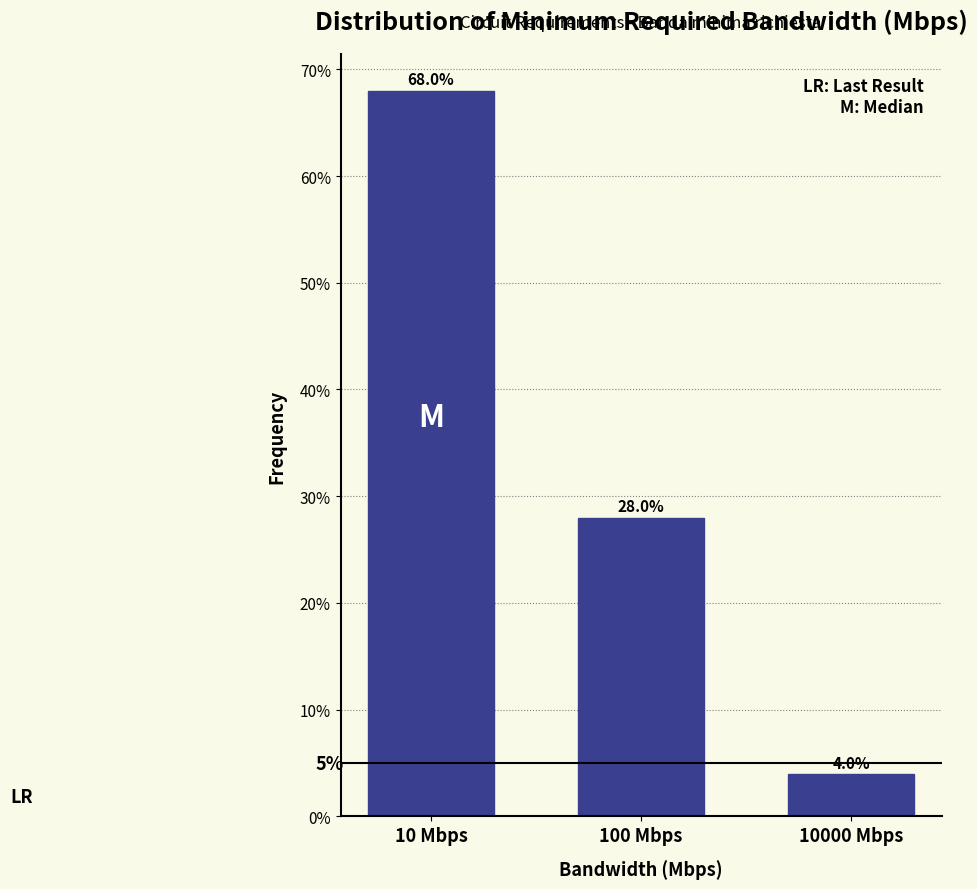

Are the bars horizontal?

No